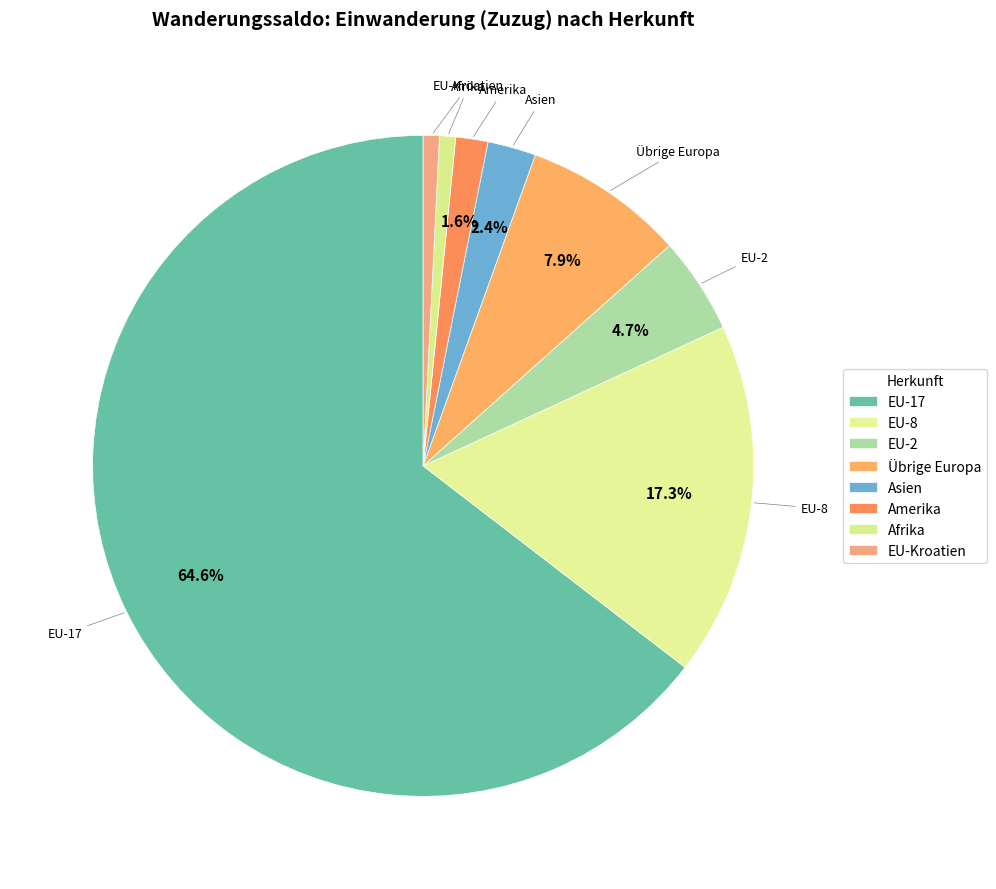

How many slices are in this pie chart?

8